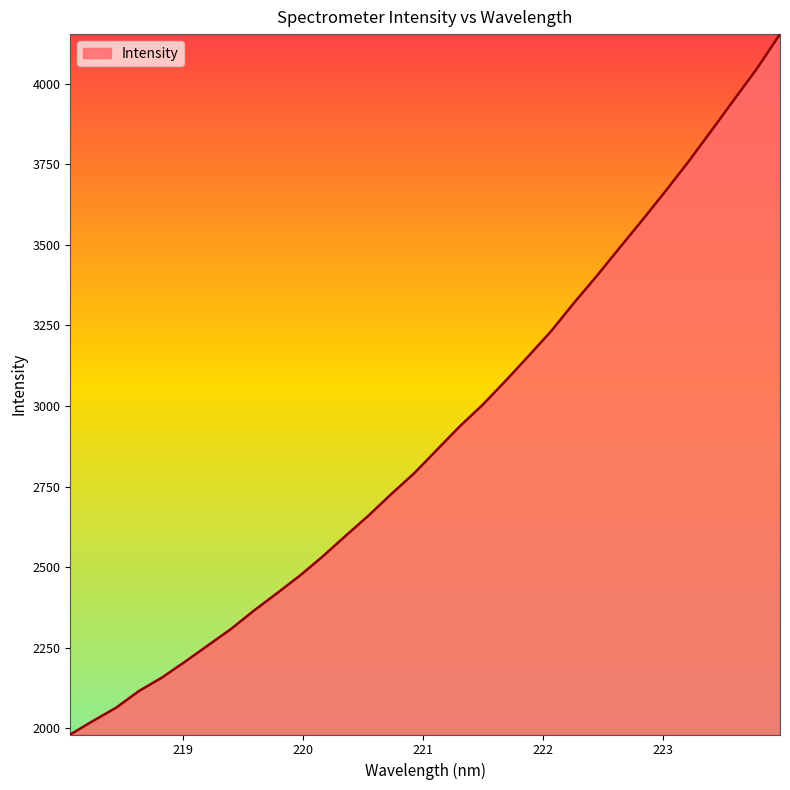

What is the maximum value shown in the chart?

4154.5